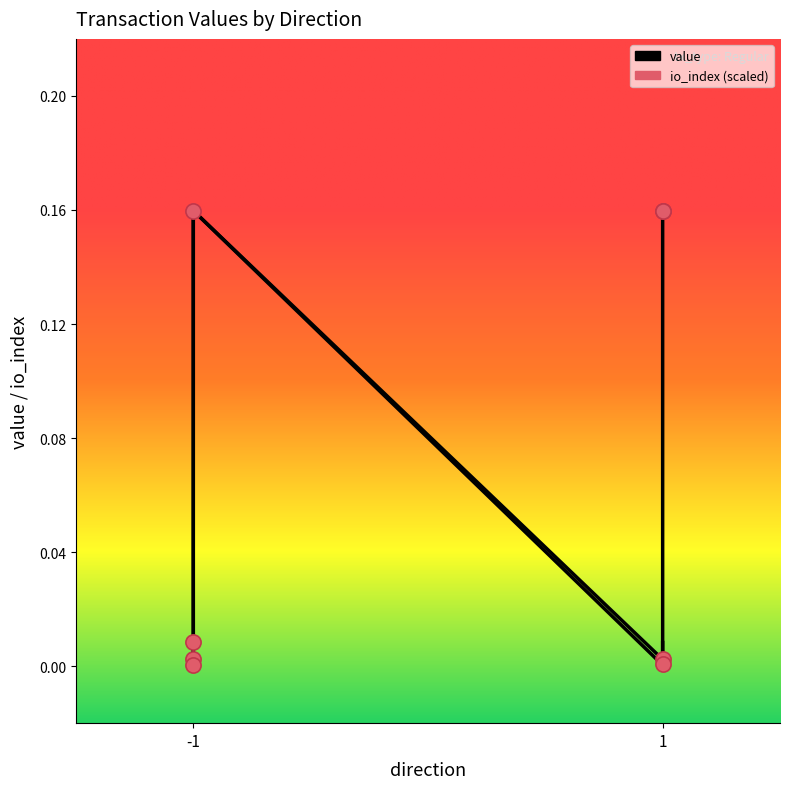

Between 1 and 1, which is larger?

1